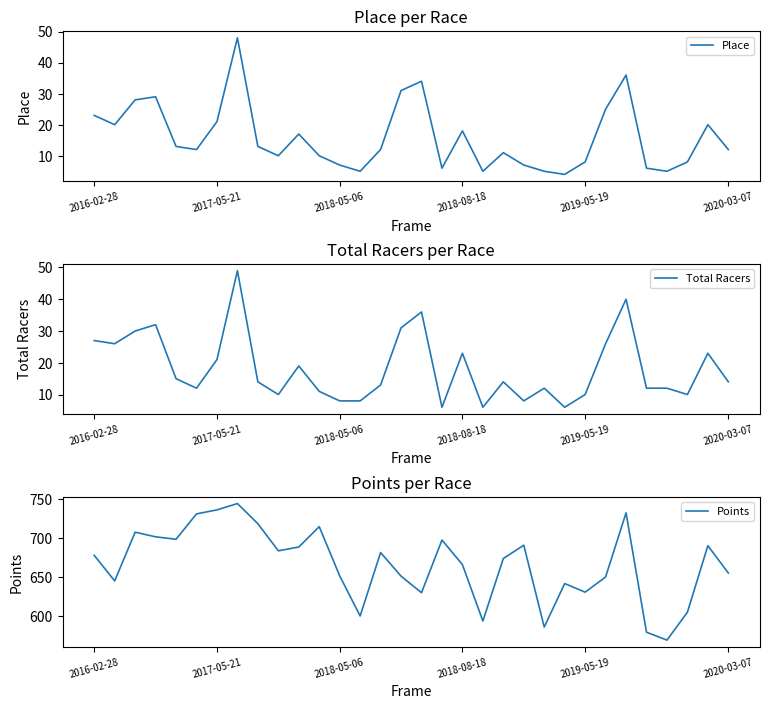

How many distinct data groups are displayed?

3